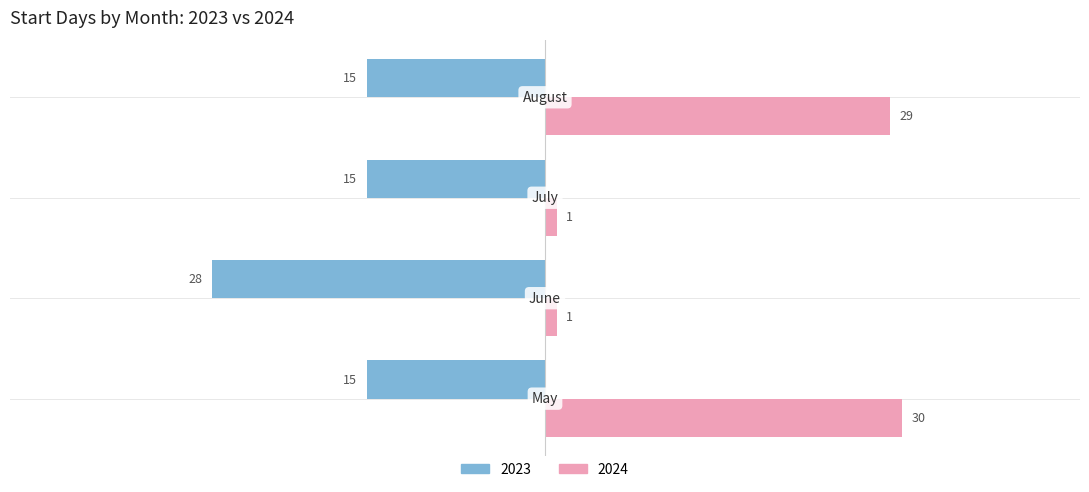

What is the sum of all 2023 values?

-73